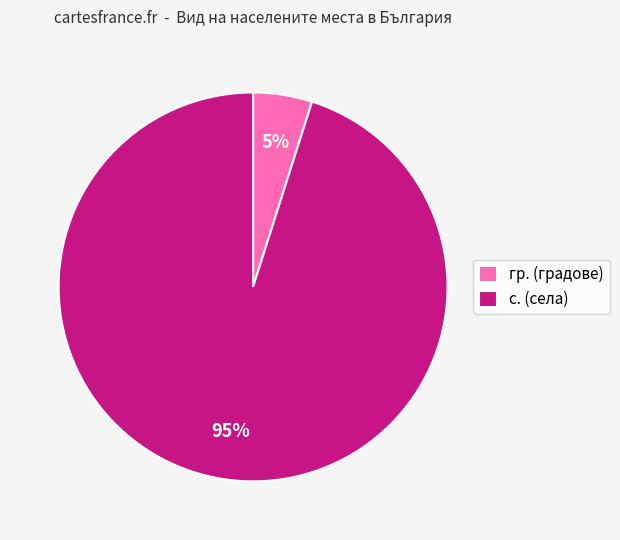

Rank the categories by value from lowest to highest.

гр. (градове), с. (села)